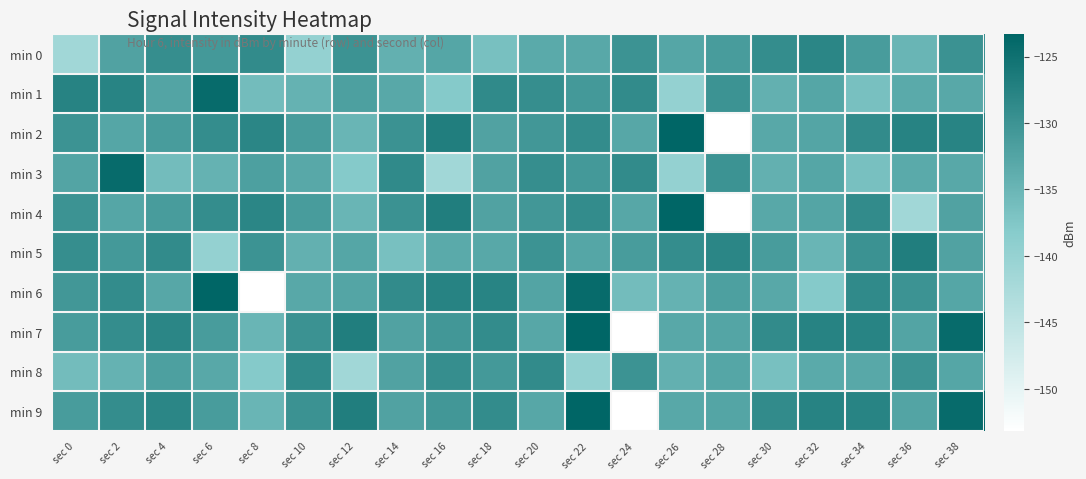

What is the total value across all series at sec 24?

-1357.1